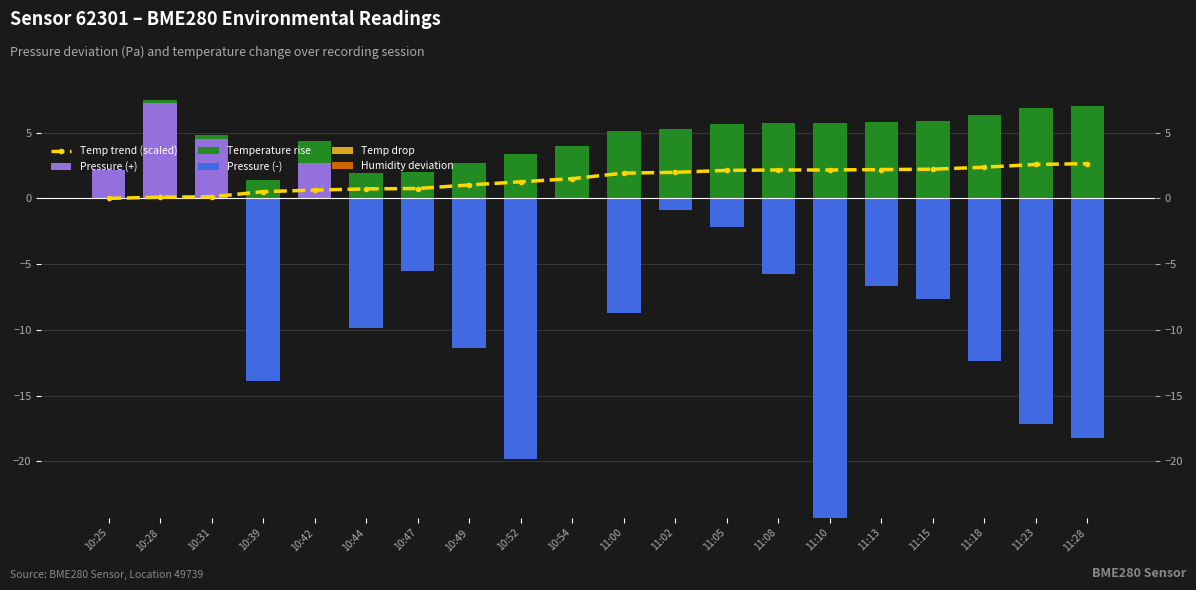

At which label is Pressure (+) closest to 3?

10:42